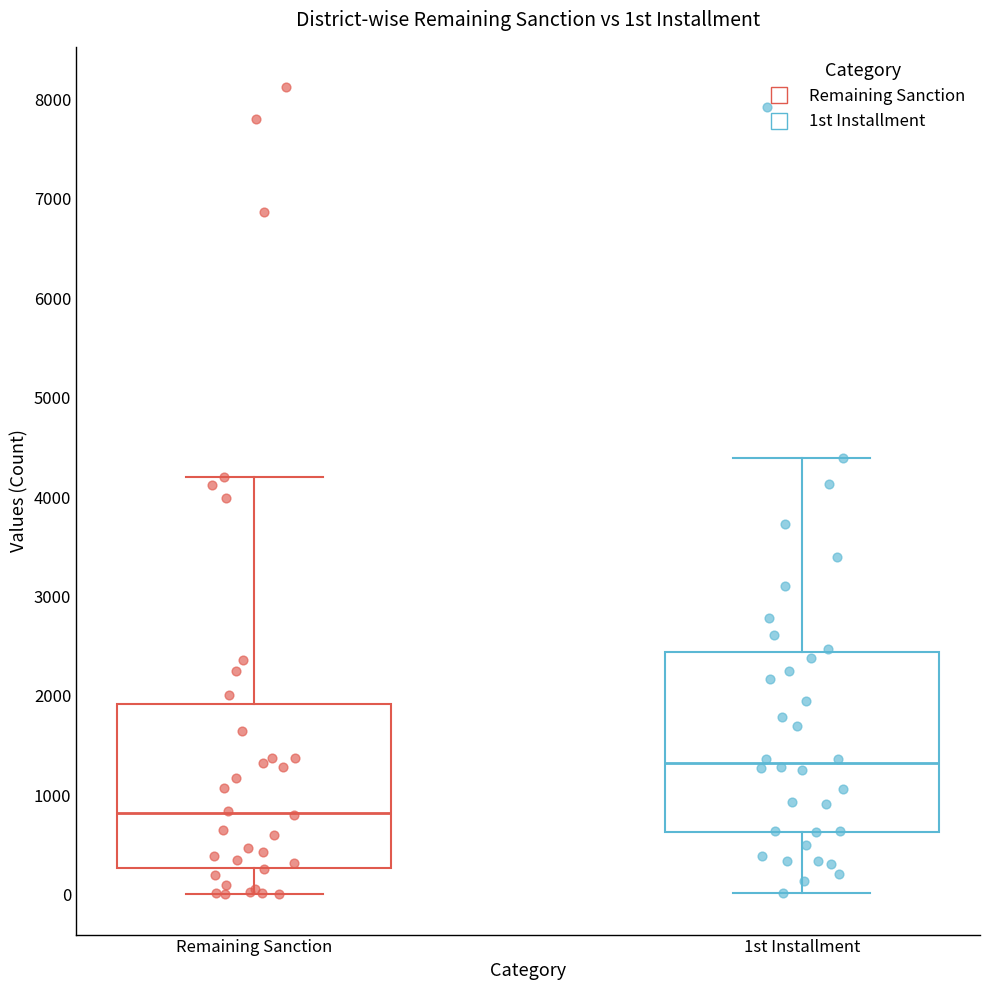

Reading left to right, transcribe this box plot: for each box, give where its median line is, the range the box spans, and where its two whiskers end, as read against the y-axis. The values are not printed on the chart, so give them approximately, as read against the axis.

Remaining Sanction: median 800, box 300 to 1900, whiskers 0 to 4200
1st Installment: median 1300, box 600 to 2400, whiskers 0 to 4400